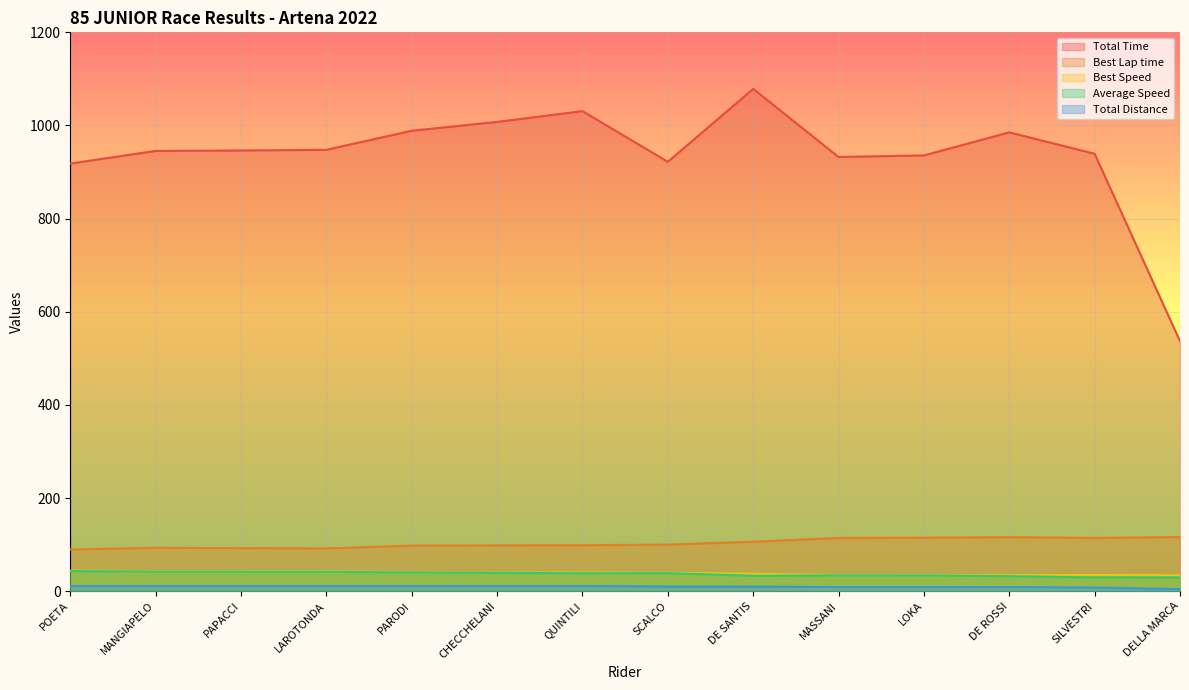

Between MASSANI and DE SANTIS, which is larger?

DE SANTIS